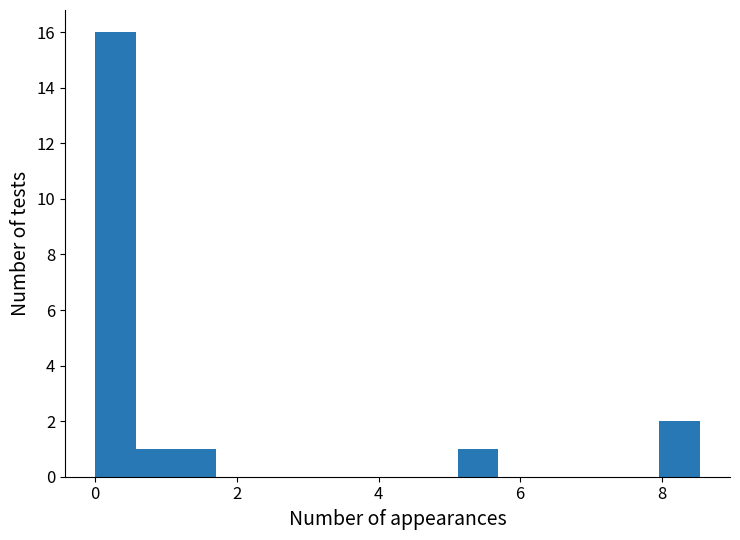

Read against the x-axis, roughly where is the centre of the tallest bar?

0.2